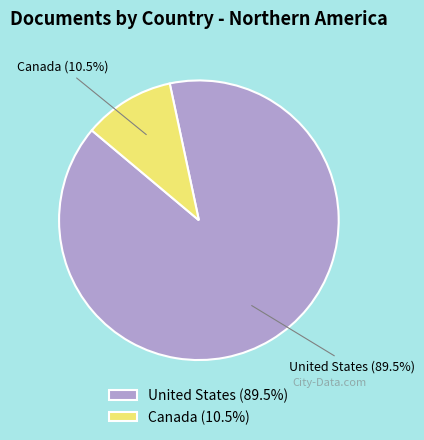

Rank the categories by value from highest to lowest.

United States, Canada